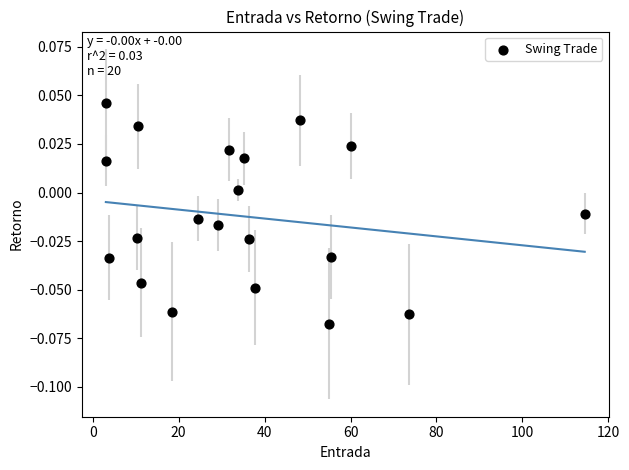

What is the range of X values (max minus min)?

111.5